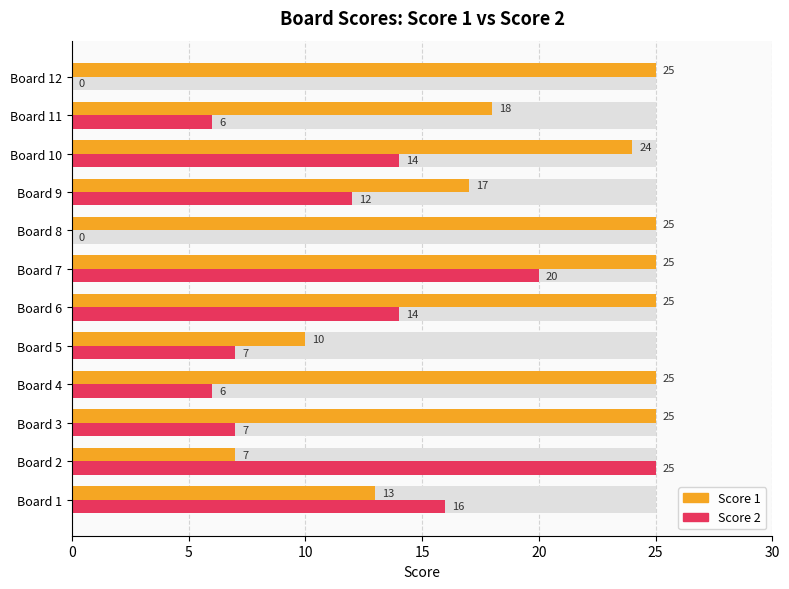

Which has a higher value, Board 8 or Board 9?

Board 8